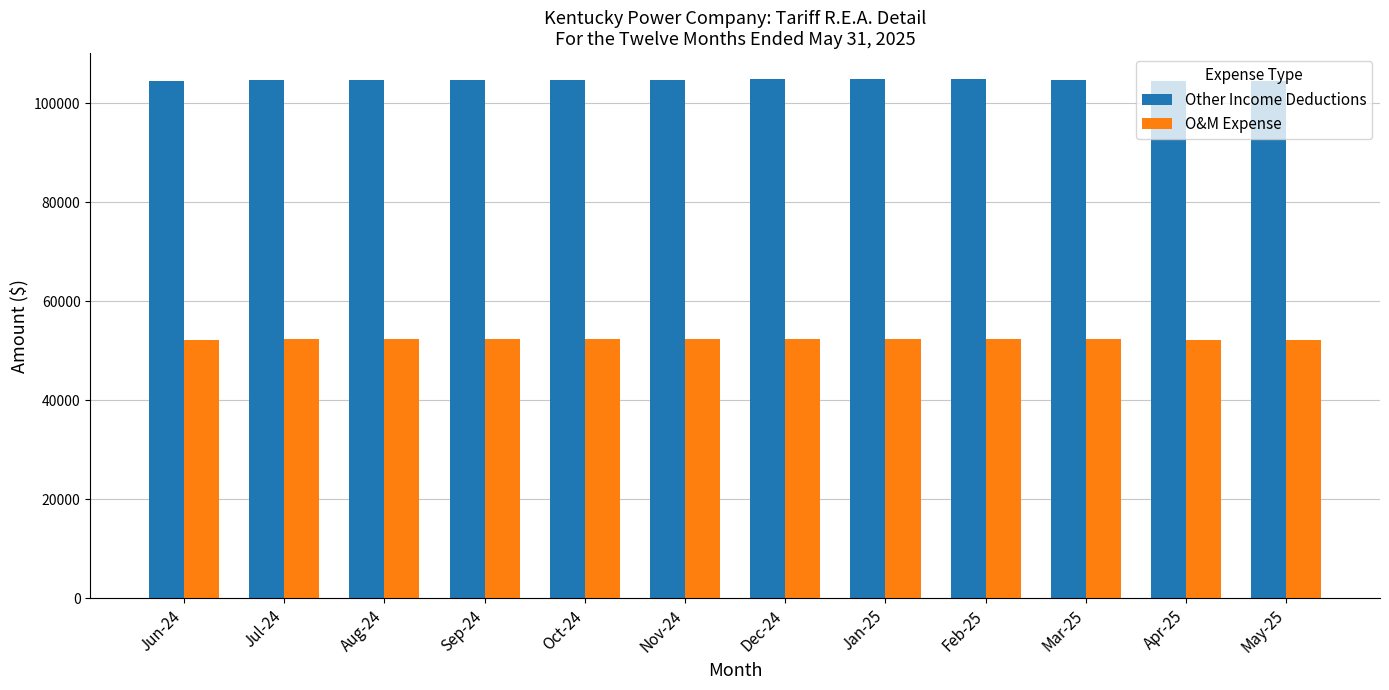

What is the lowest value of the Other Income Deductions series?

104392.7